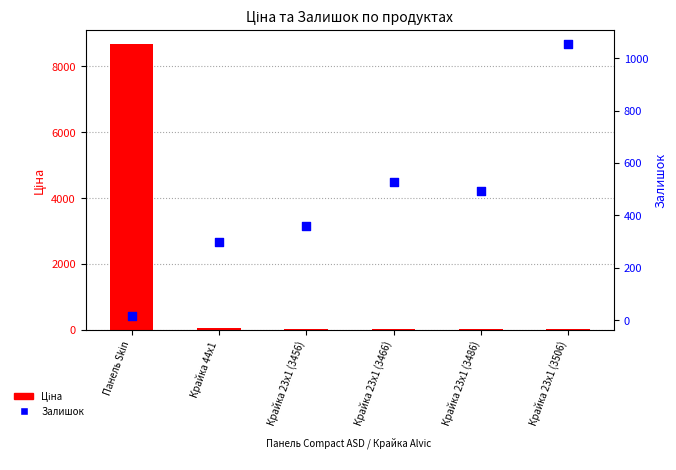

At how many categories does at least one series exceed 624?

2